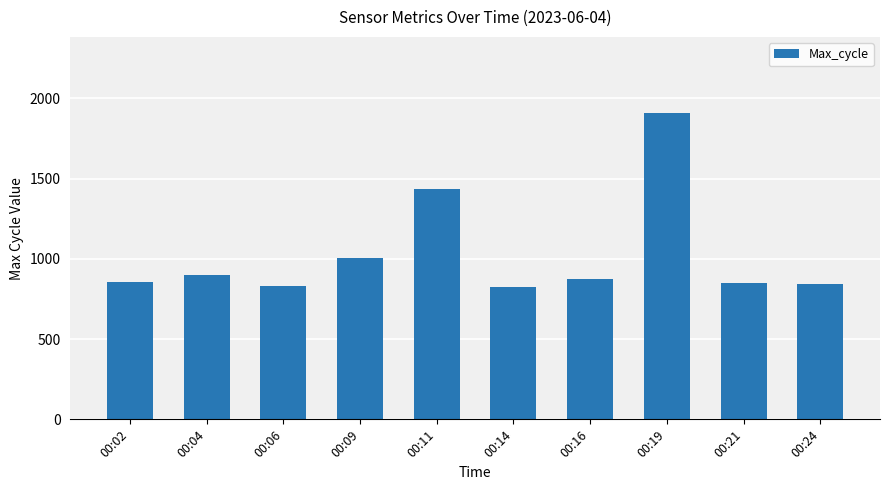

What is the value of the 7th bar from the left?

875